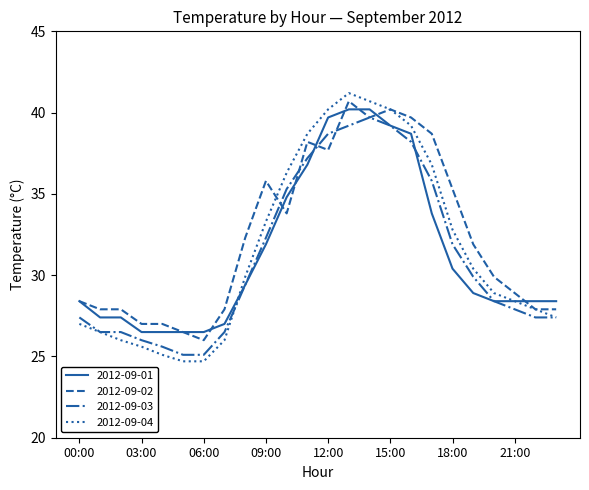

What is the minimum value shown in the chart?

24.7